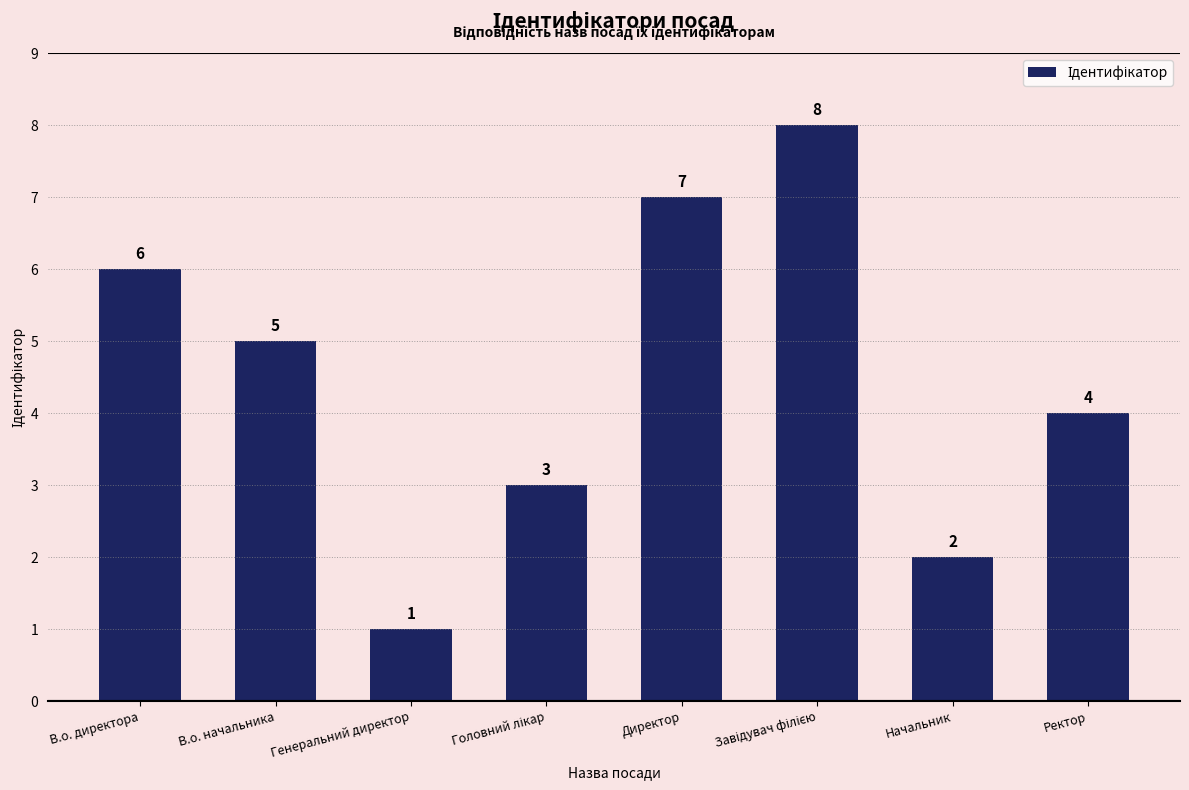

Is it true that the value at Начальник is 3?

False